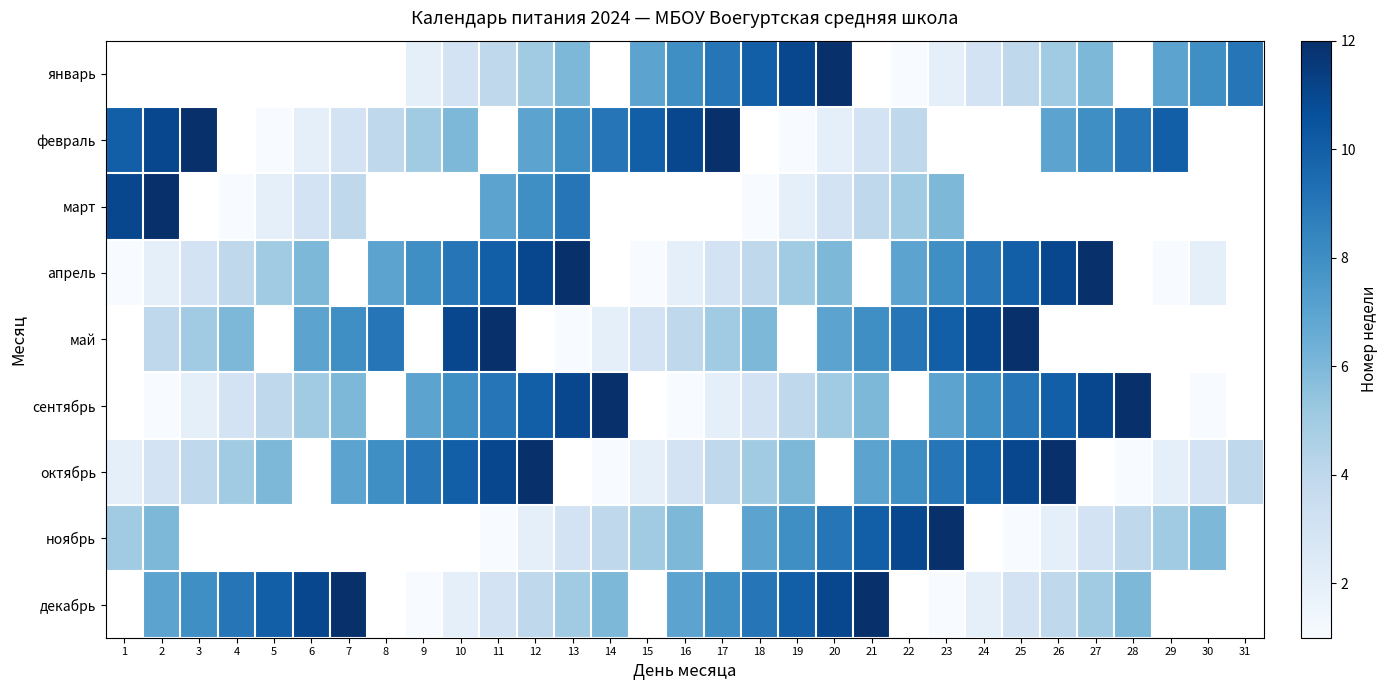

Between 4 and 31, which is larger?

31